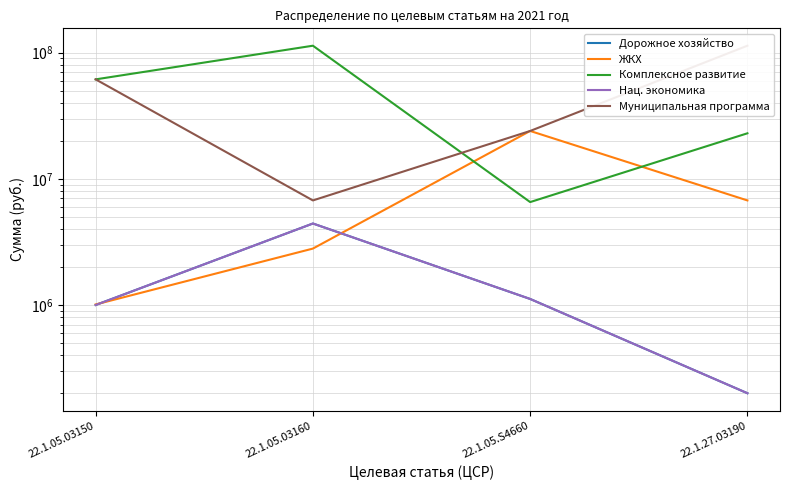

How many lines are shown in the chart?

5